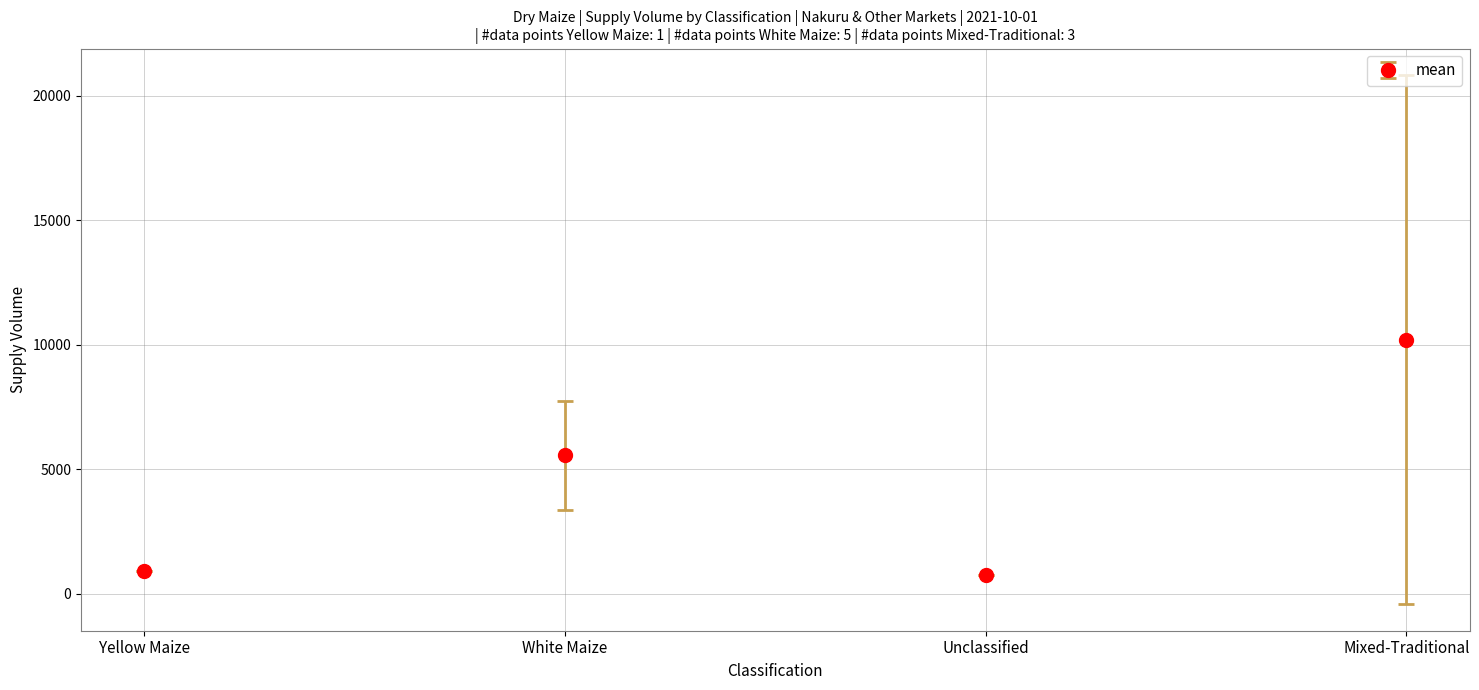

Does the chart have visible grid lines?

Yes